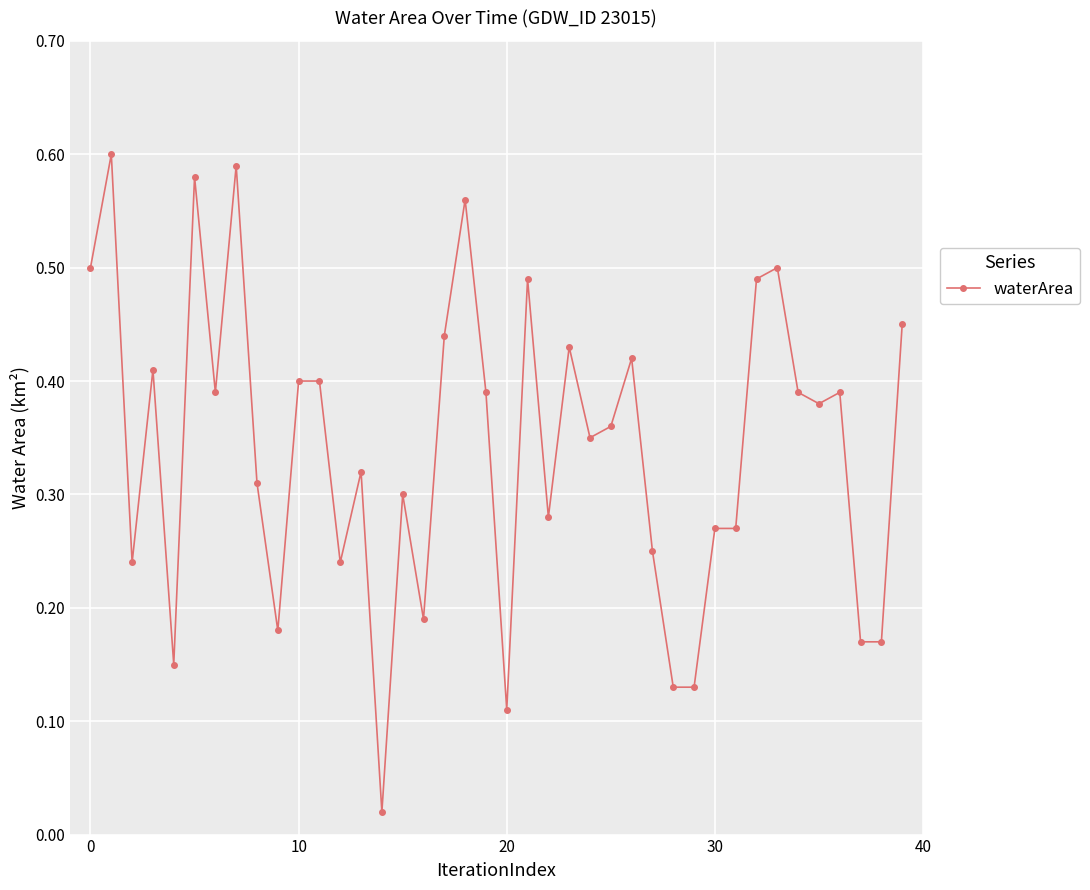

Count the number of data series in this chart.

1